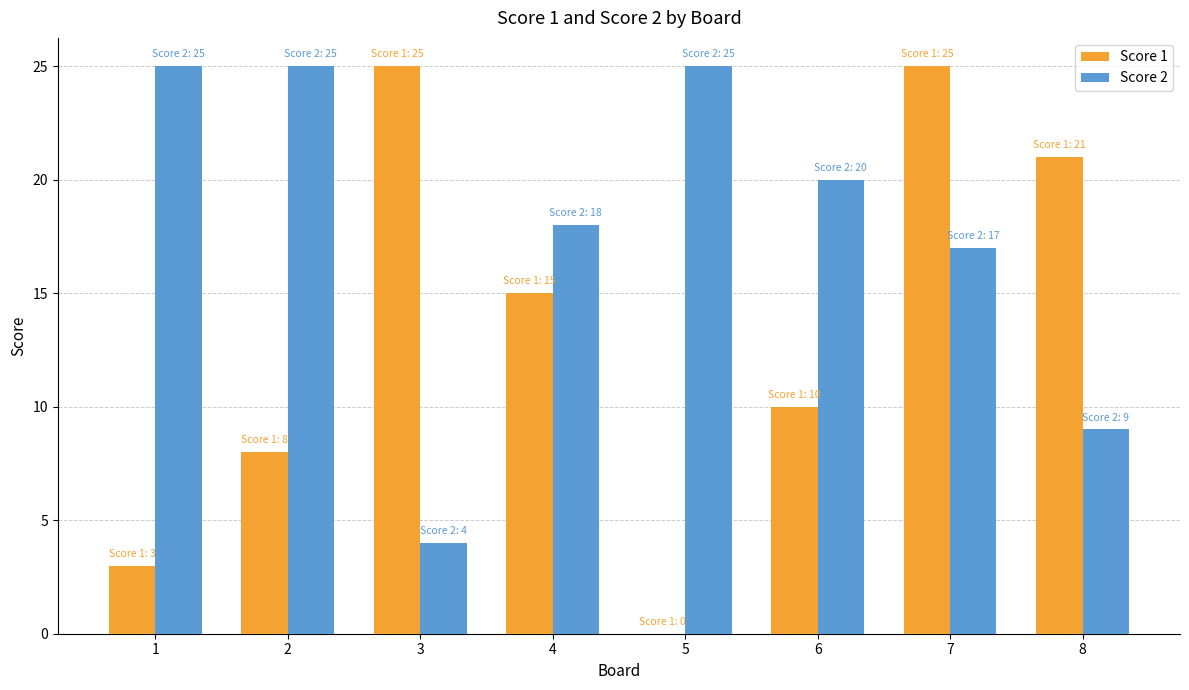

What is the maximum value shown in the chart?

25